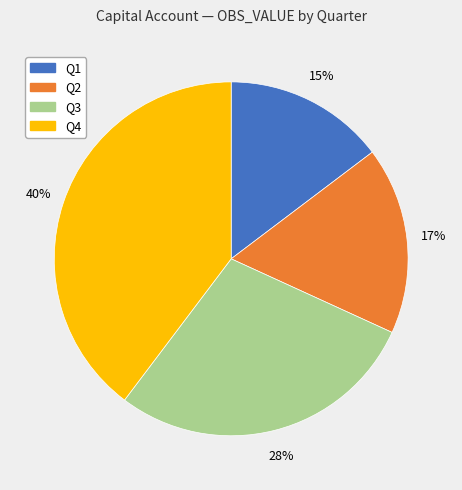

To the nearest percent, what is the average slice percentage?

25%